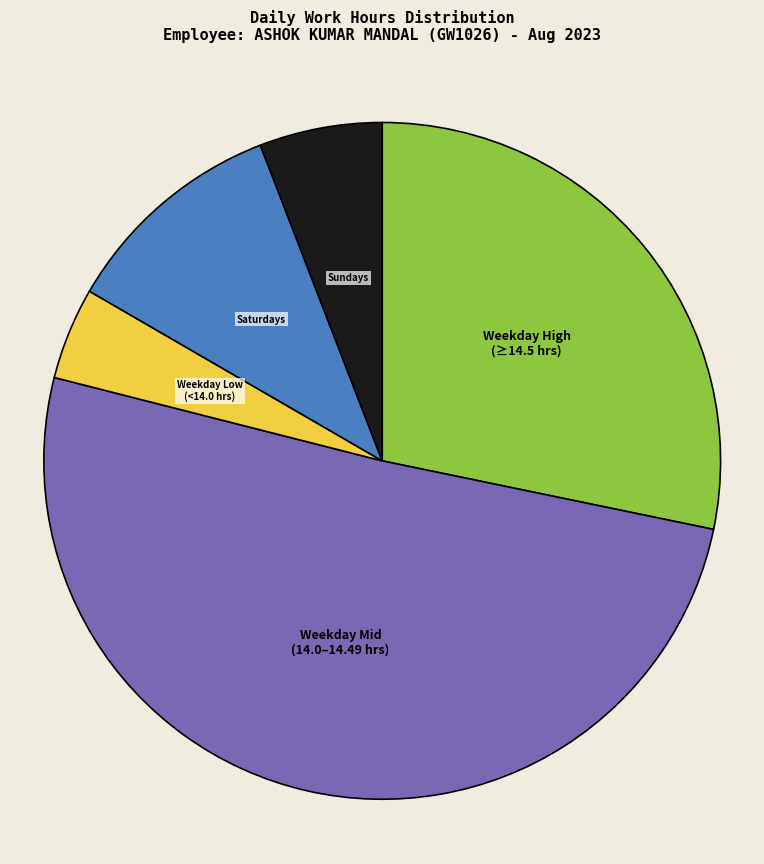

Is there any slice that represents more than half of the pie?

Yes